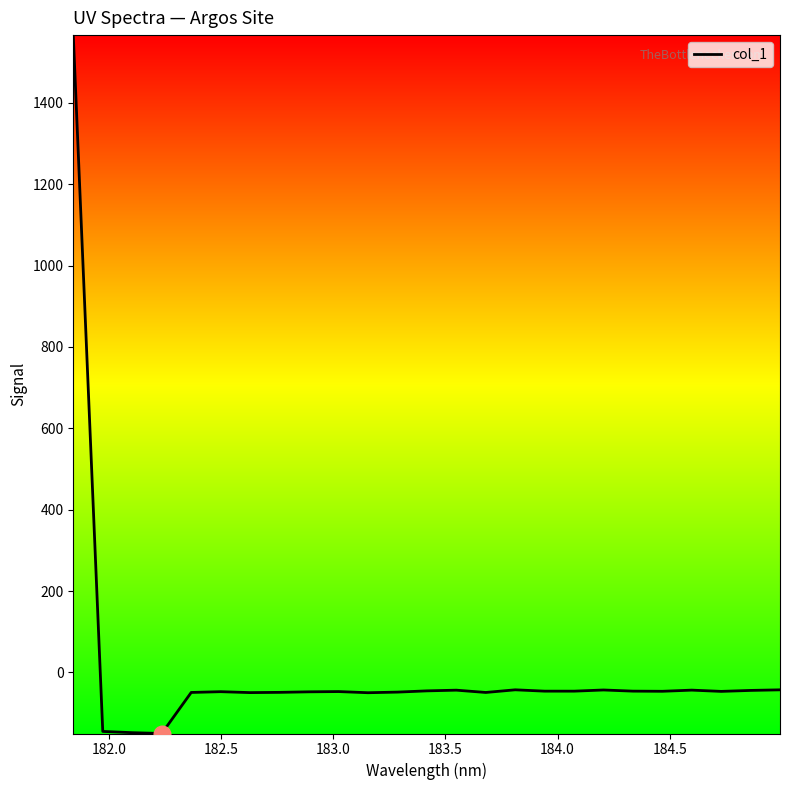

What is the maximum value shown in the chart?

1566.8